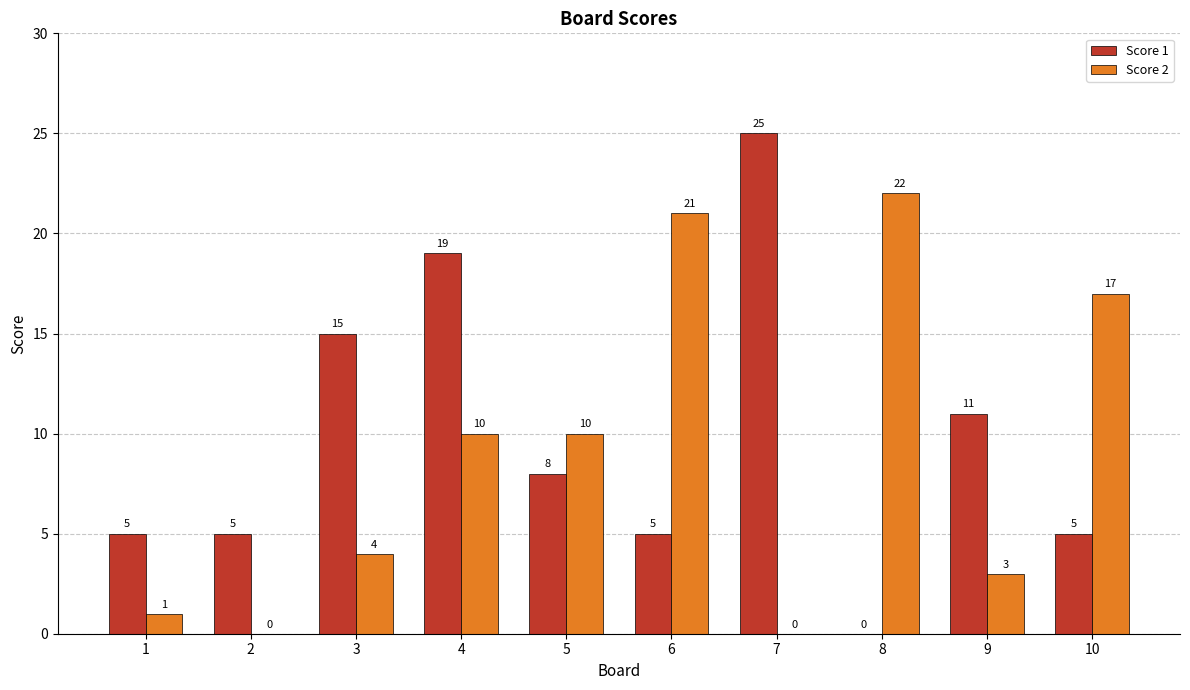

Which category has the highest value in the Score 2 series?

8